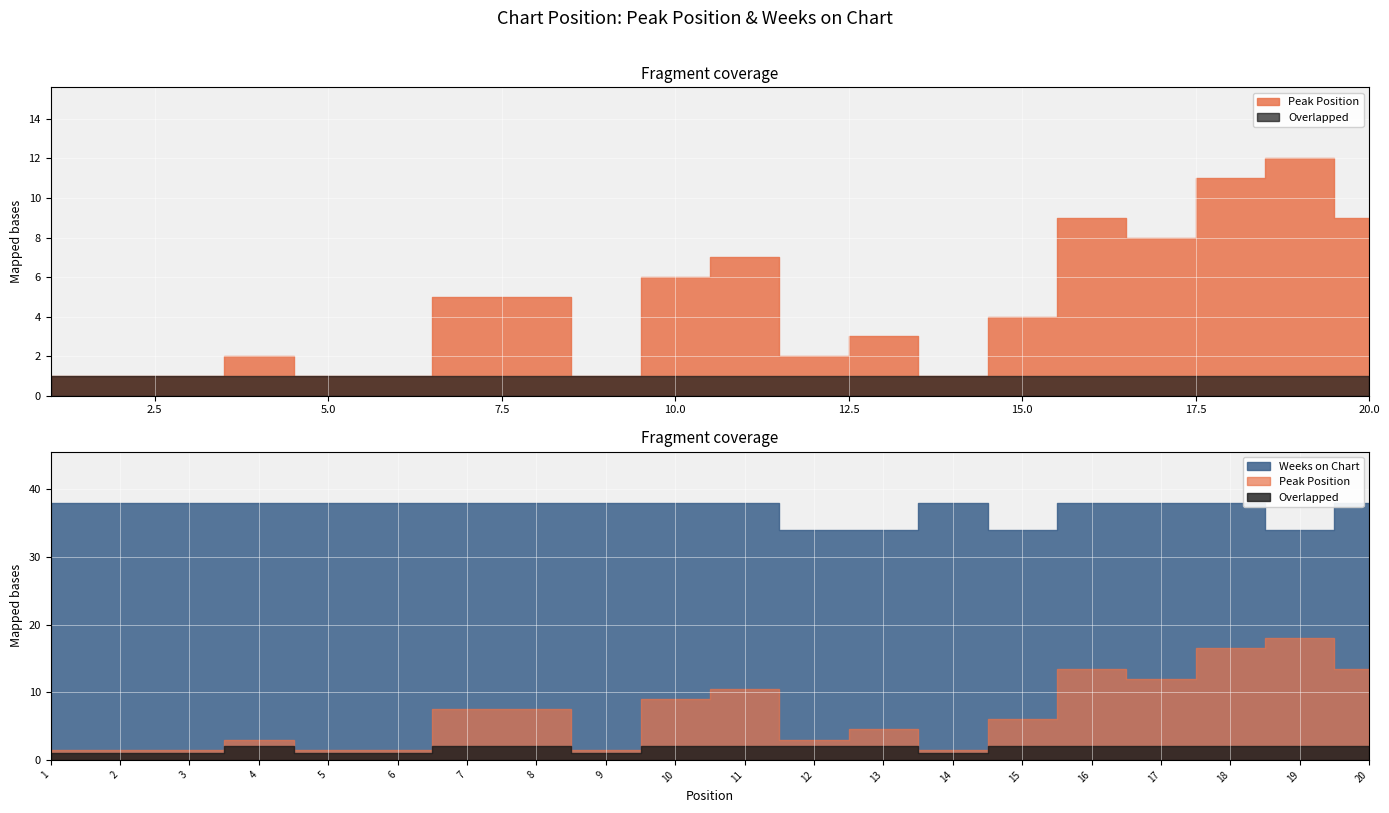

Is it true that Peak Position equals 1 at 3?

False